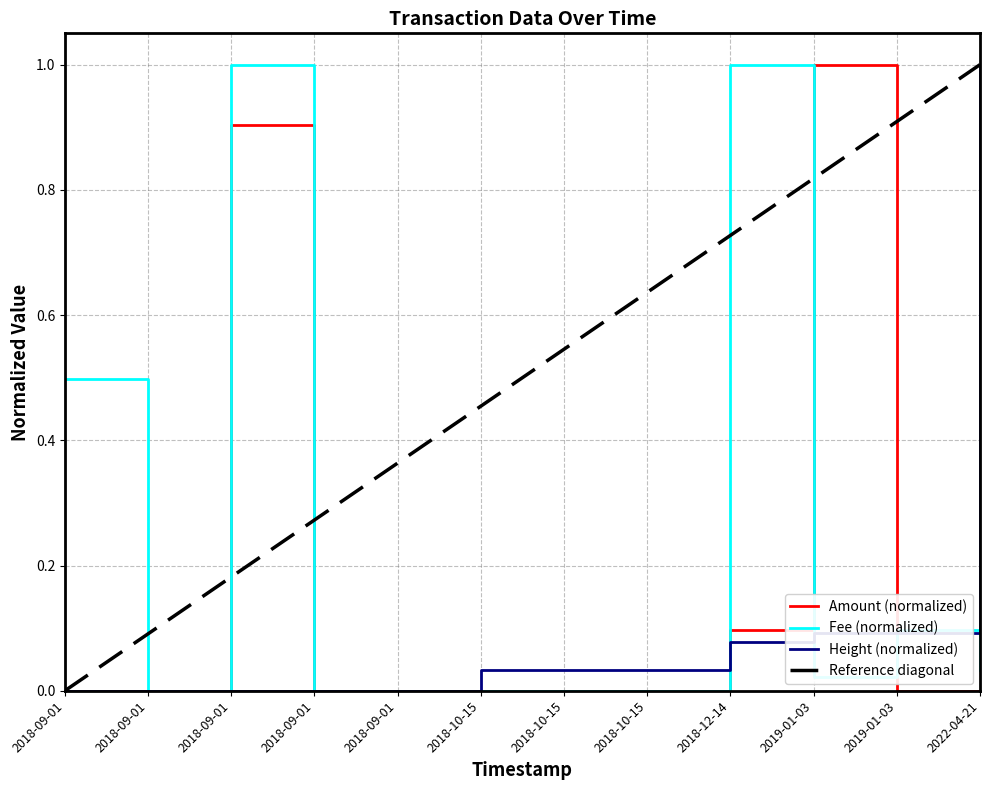

Is the value of Height at 2018-09-01 greater than the value of Fee at 2019-01-03?

No